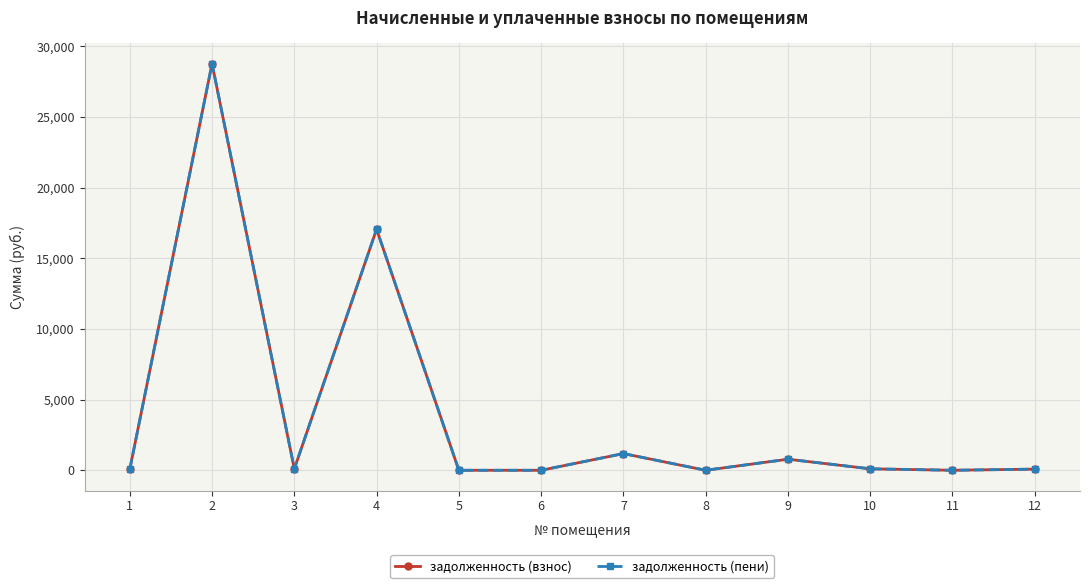

At which label does задолженность (взнос) first exceed 102?

2